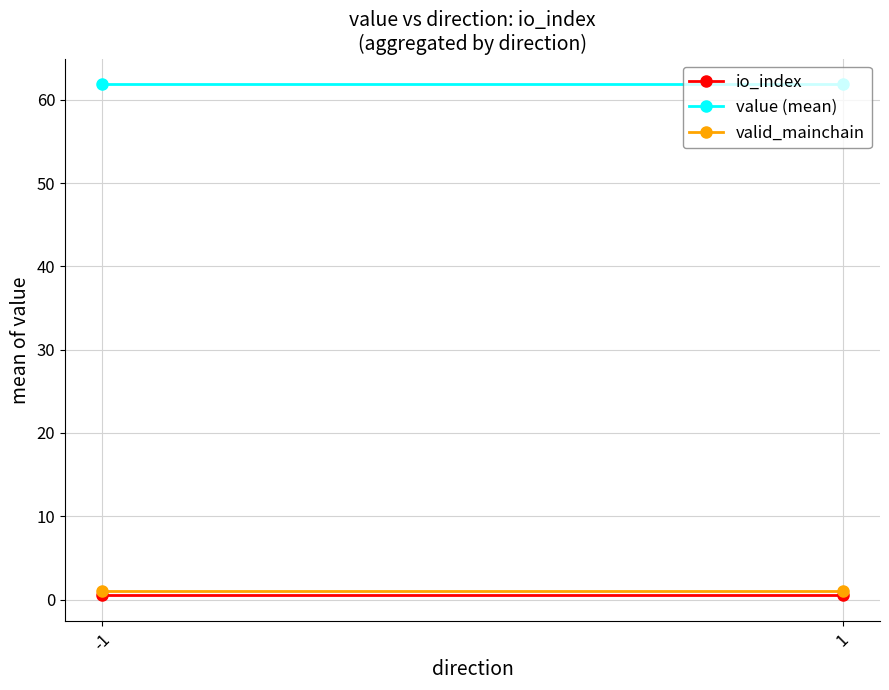

Which series has the widest spread of values?

io_index